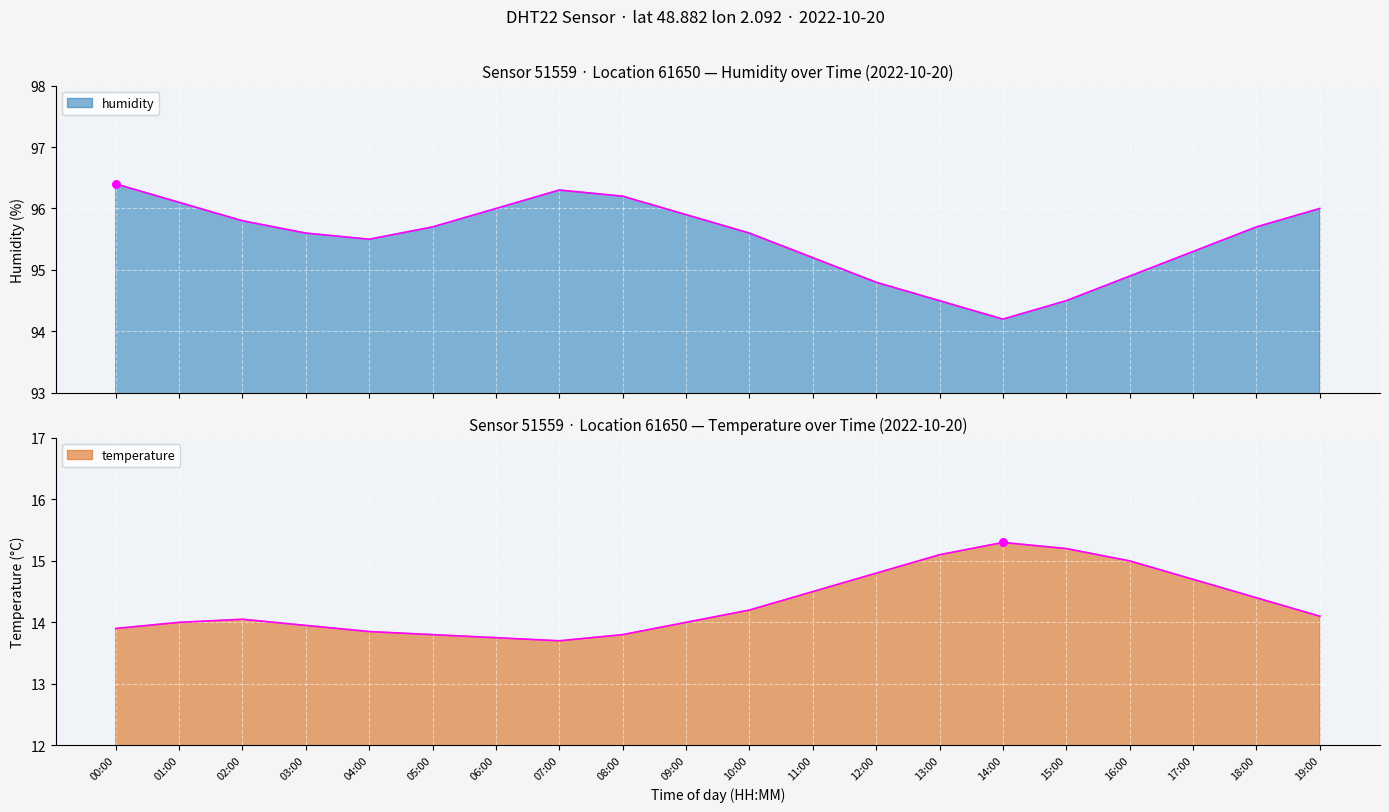

Which series reaches the minimum Y coordinate?

temperature